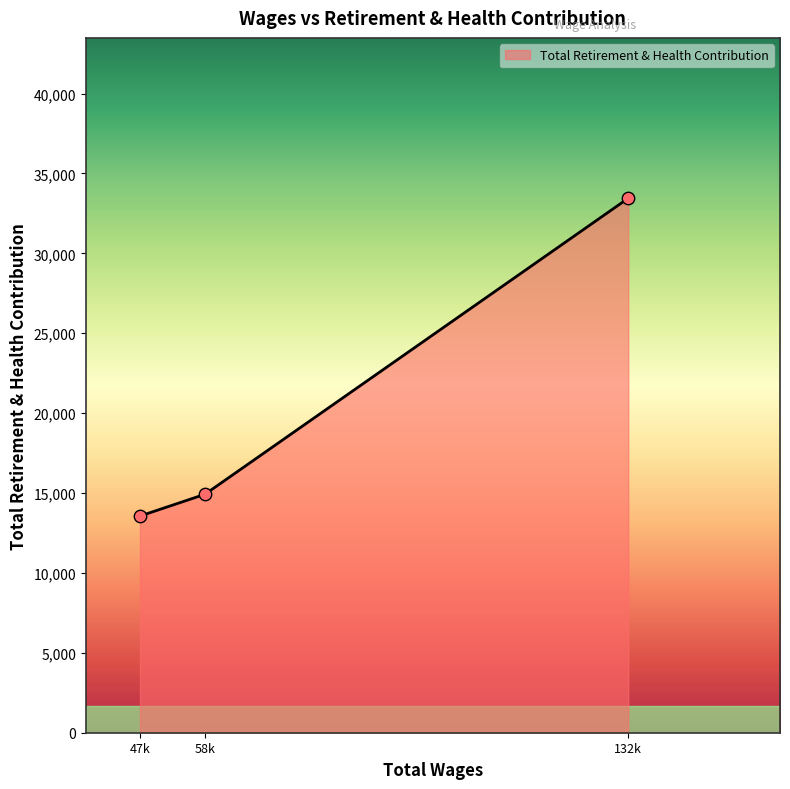

What is the change in value from 58k to 132k?

+18525